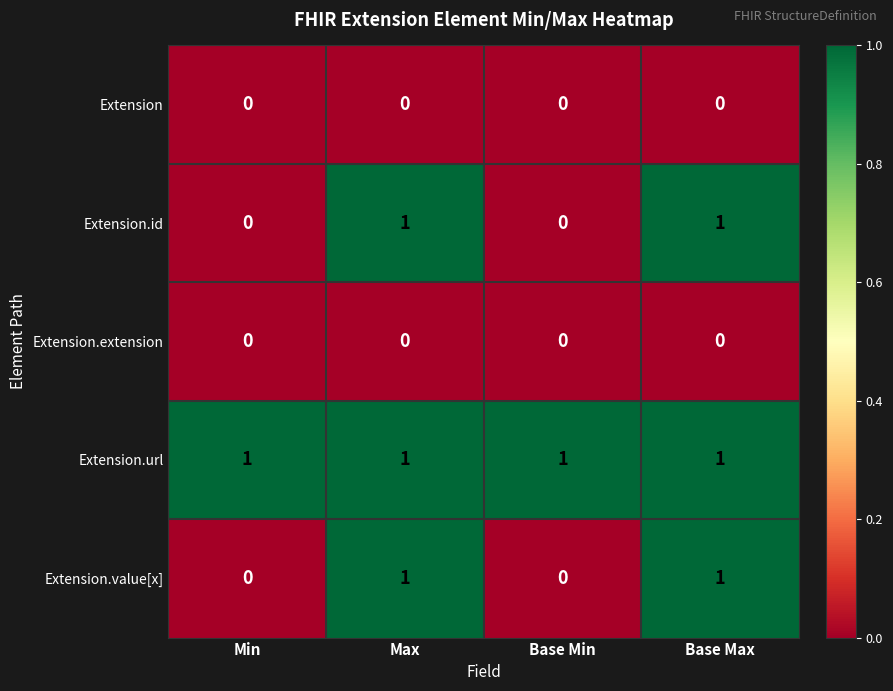

How many Extension.id values are between 0 and 1?

4